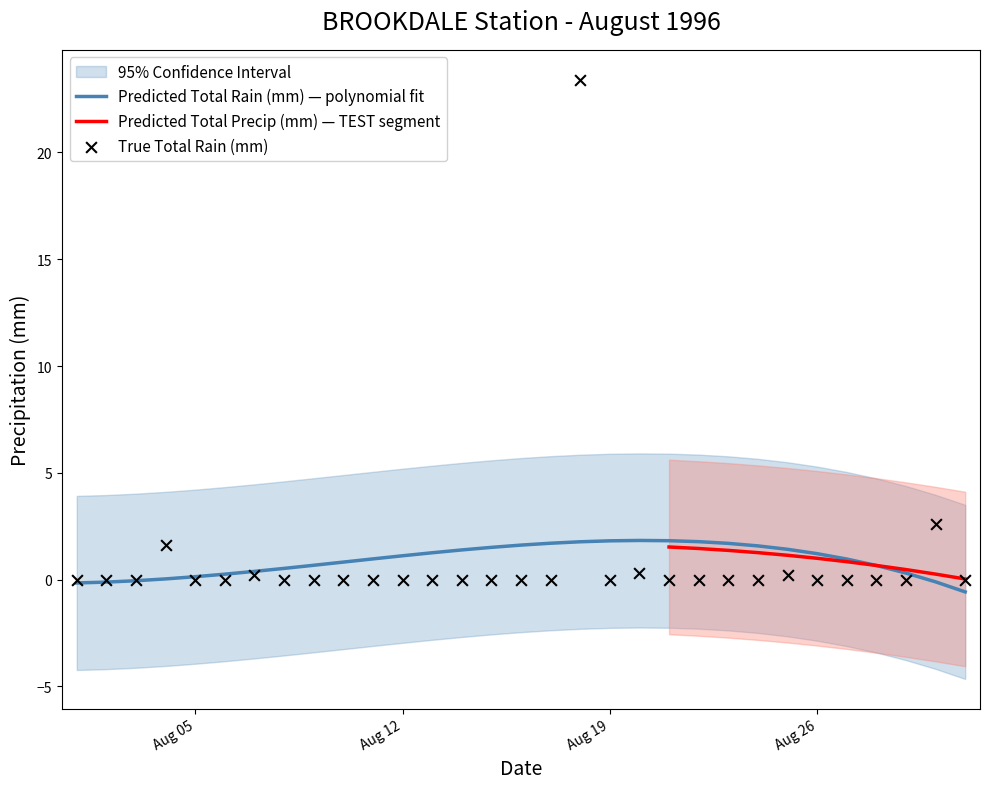

Between 1996-08-09 and 1996-08-21, which is larger?

1996-08-09